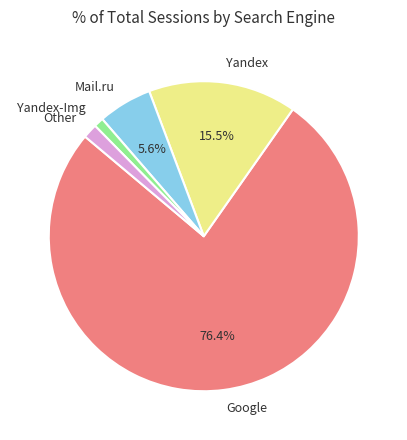

What is the largest slice in the pie chart?

Google